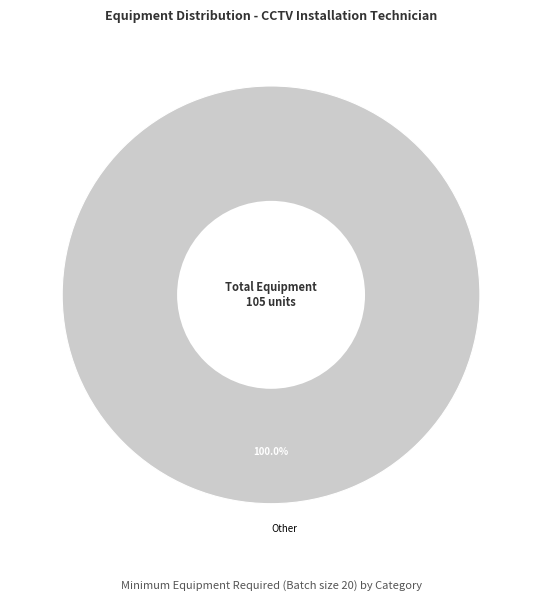

Rank the categories by value from highest to lowest.

Other